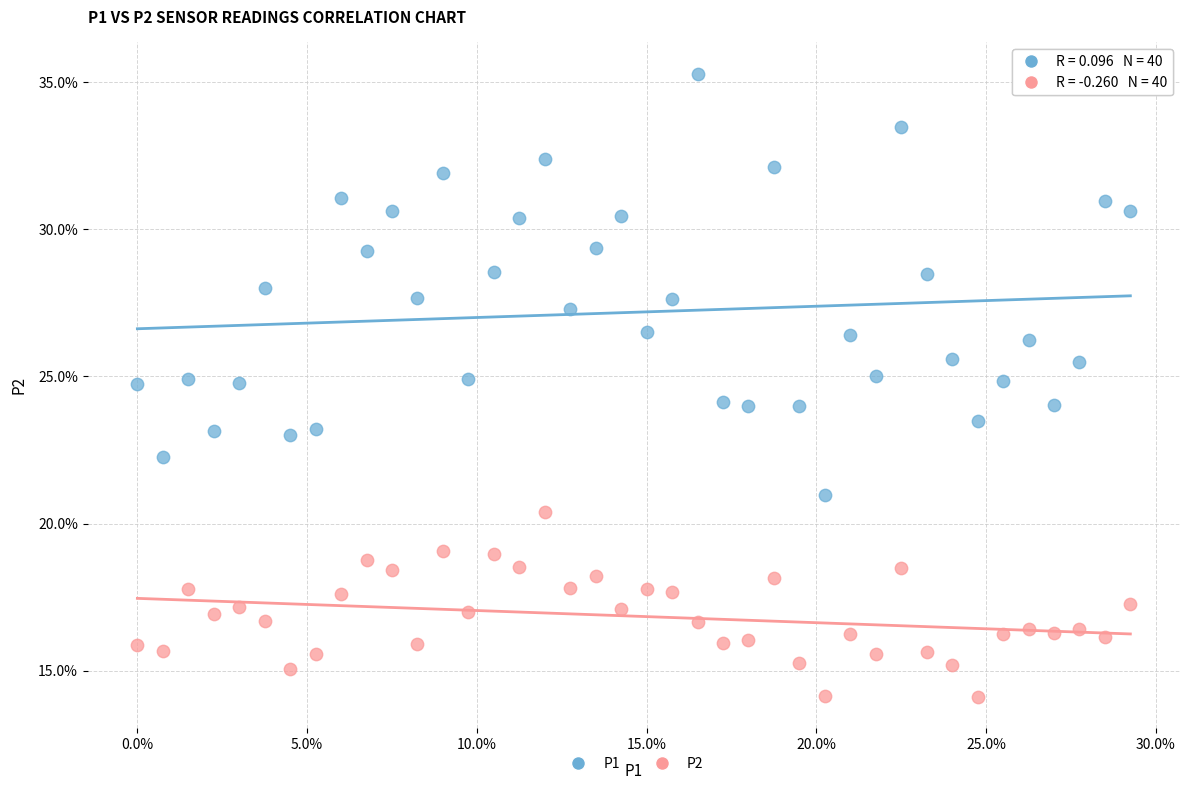

What are all the series names shown in the legend?

P1, P2